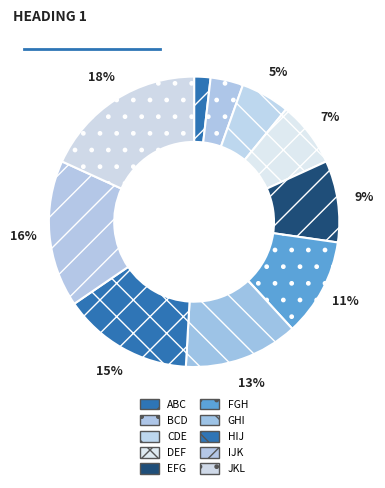

Is there a majority slice in this chart?

No